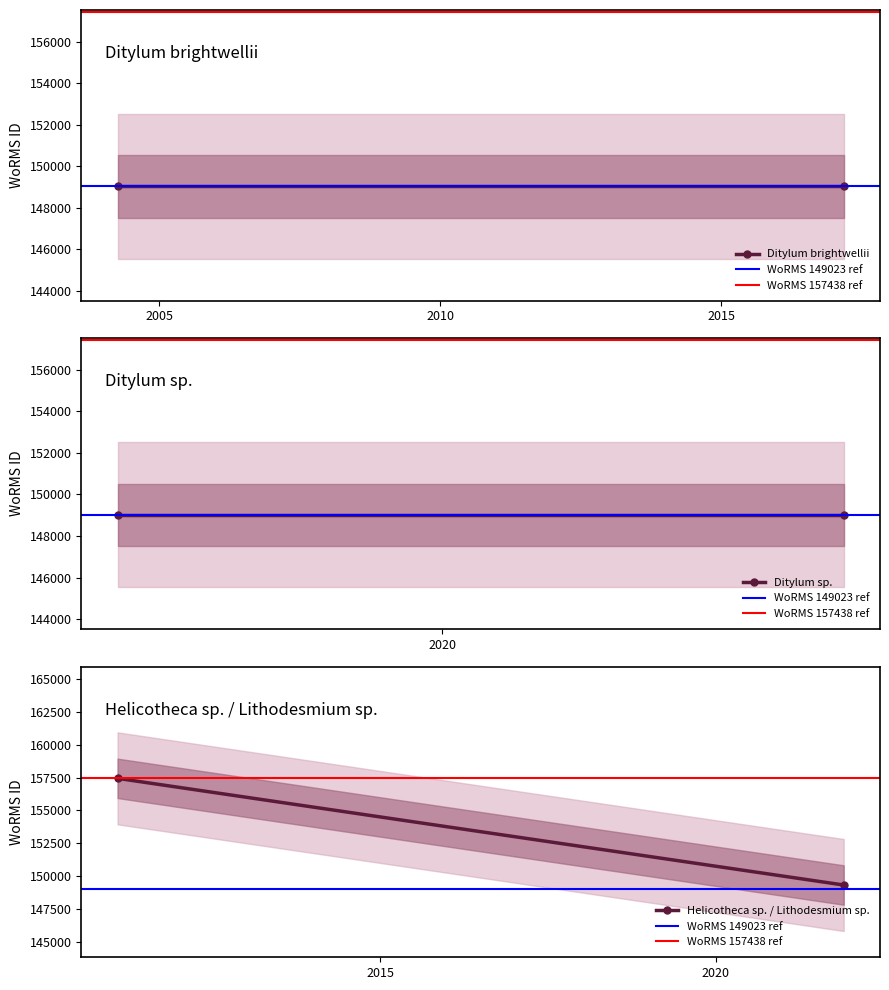

The Helicotheca sp. / Lithodesmium sp. series shows 210334 at 2005. True or false?

False